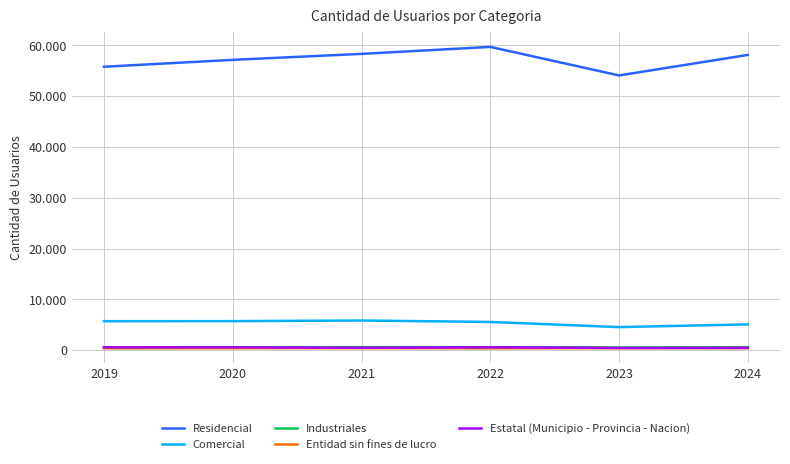

What is the difference between the Industriales values at 2020 and 2022?

9